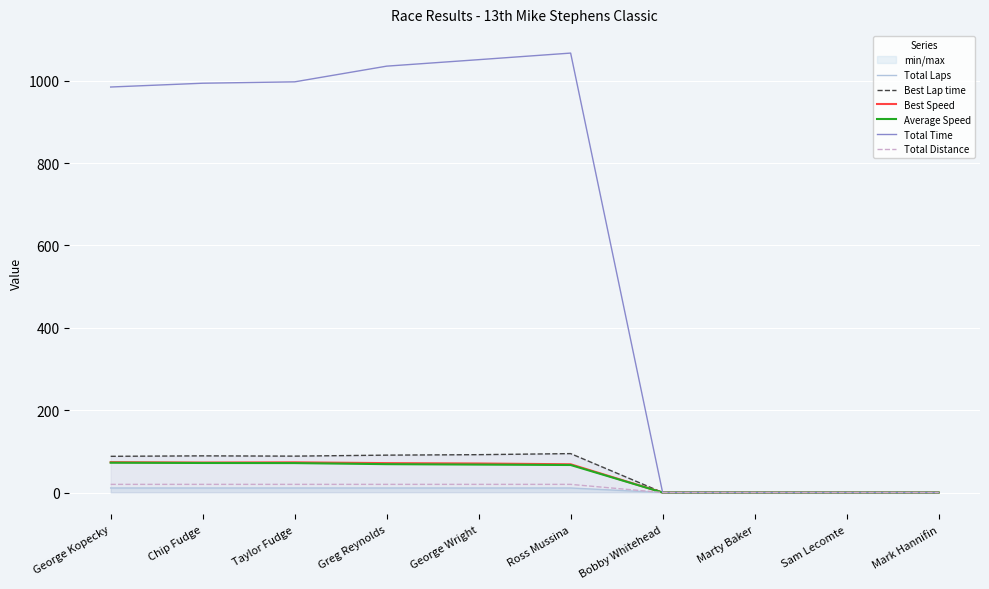

At how many categories does at least one series exceed 336?

6